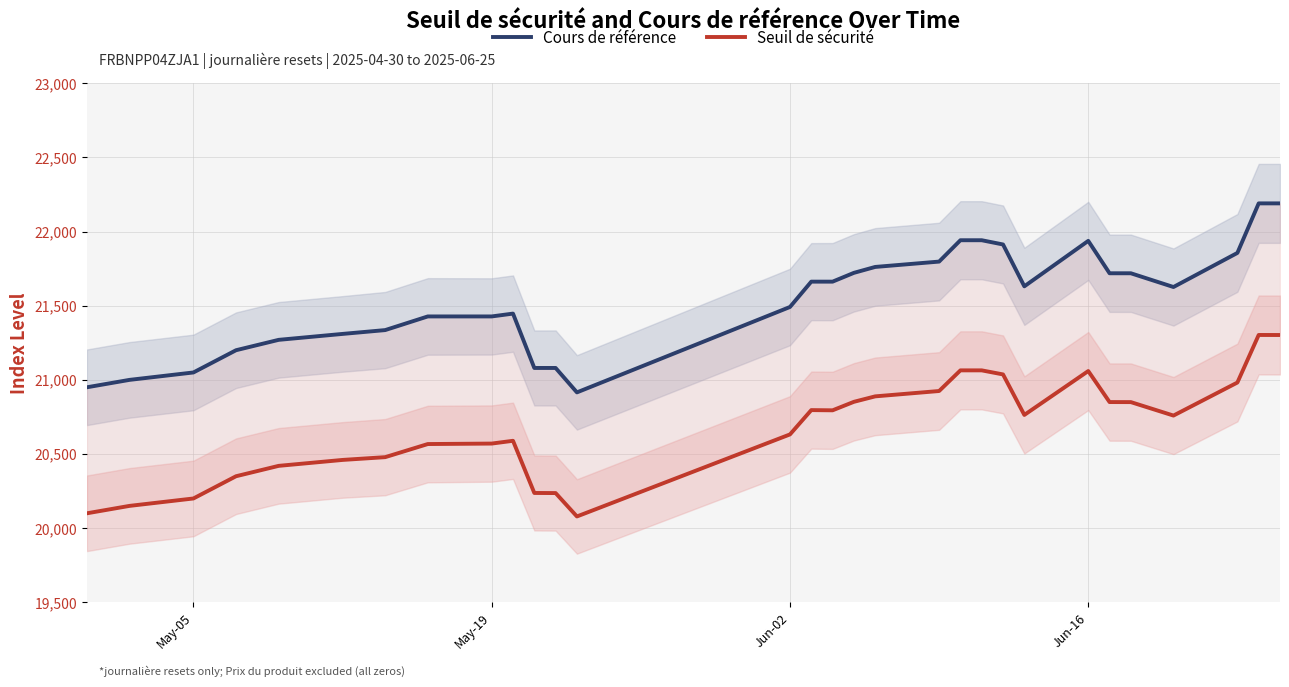

Count the number of categories in the chart.

30